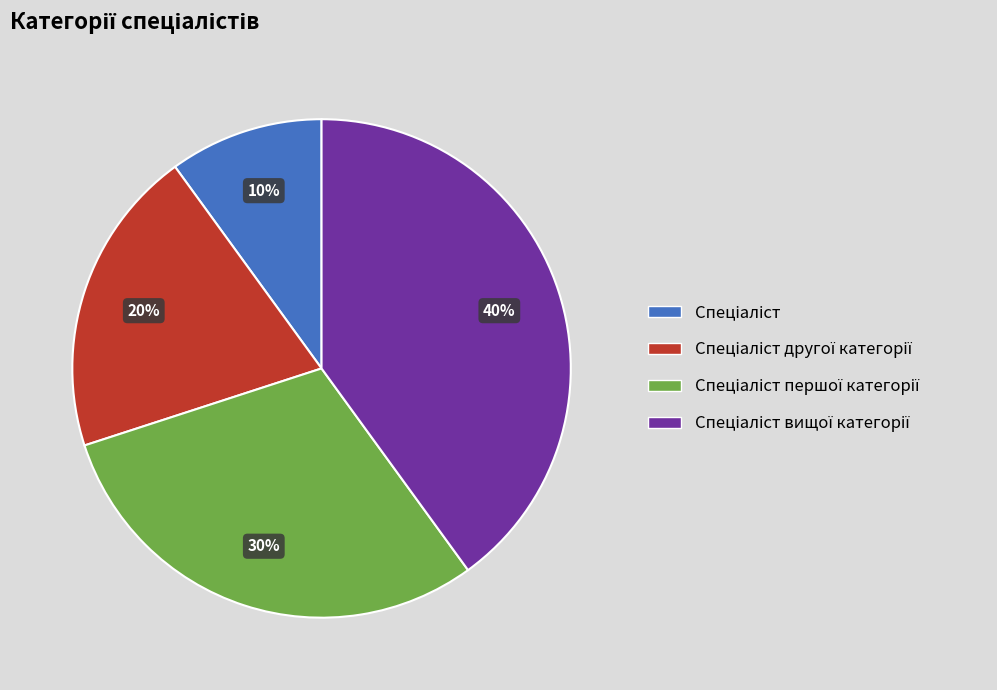

Does any single category account for the majority?

No